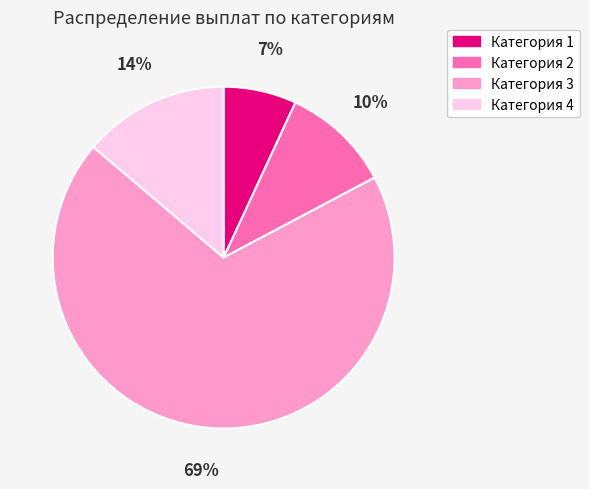

Between Категория 4 and Категория 3, which is larger?

Категория 3